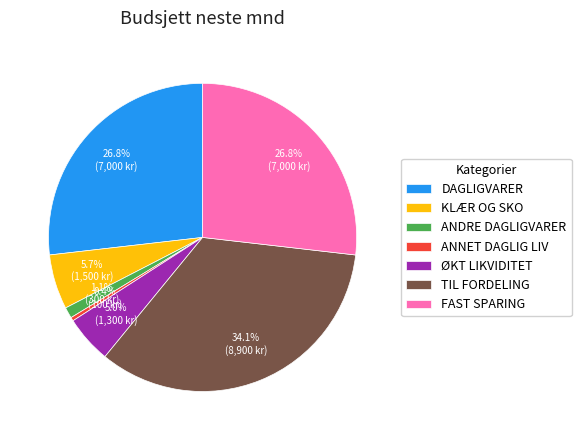

Which has a higher value, TIL FORDELING or FAST SPARING?

TIL FORDELING